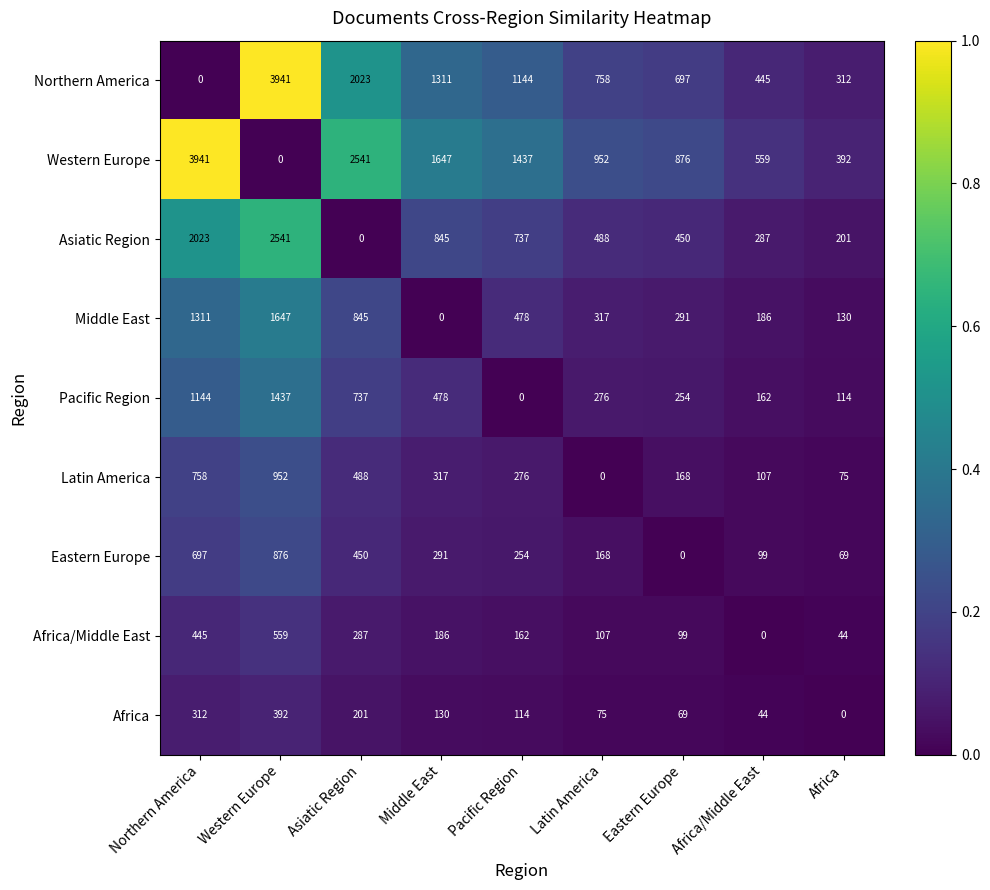

What is the spread (max minus min) of values at Eastern Europe?

876